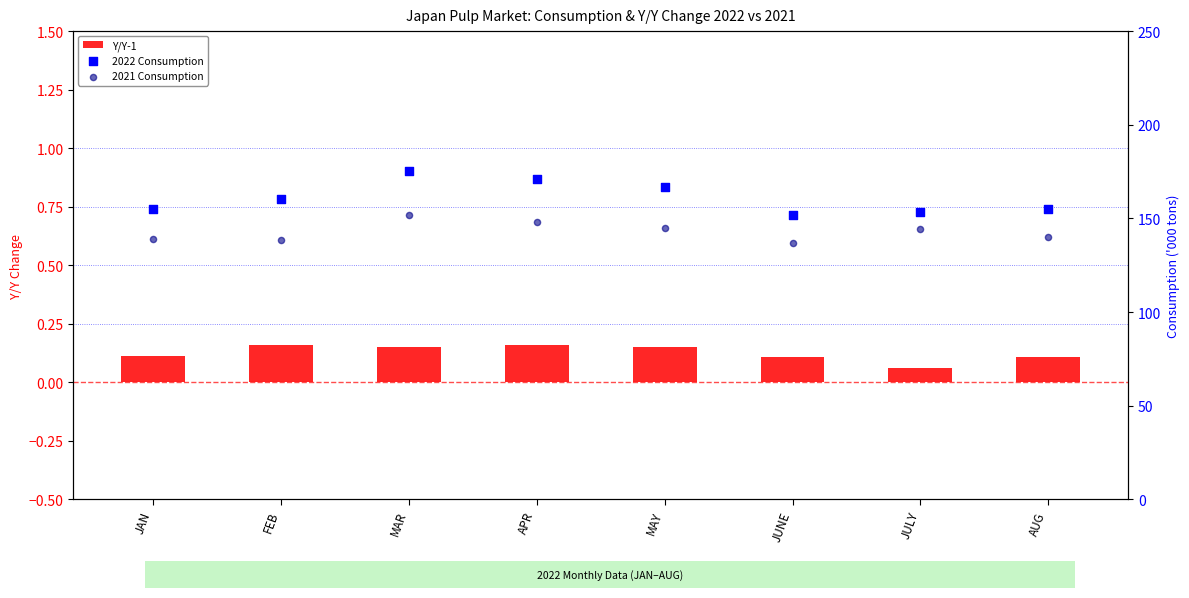

Which series contains the highest Y value?

2022 Consumption